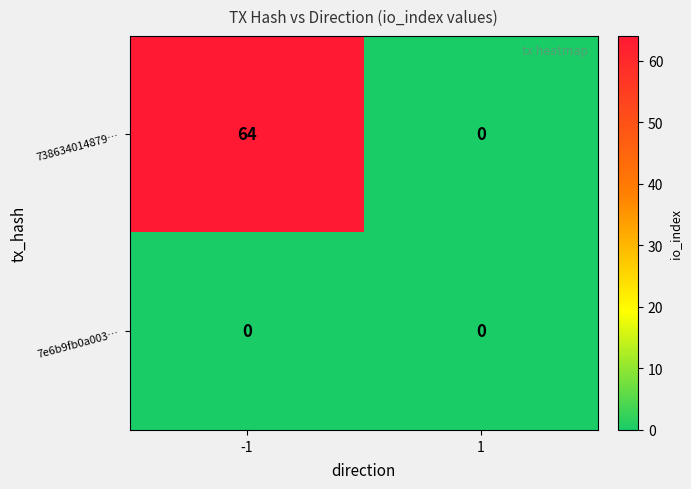

What is the average value of the 738634014879… series?

32